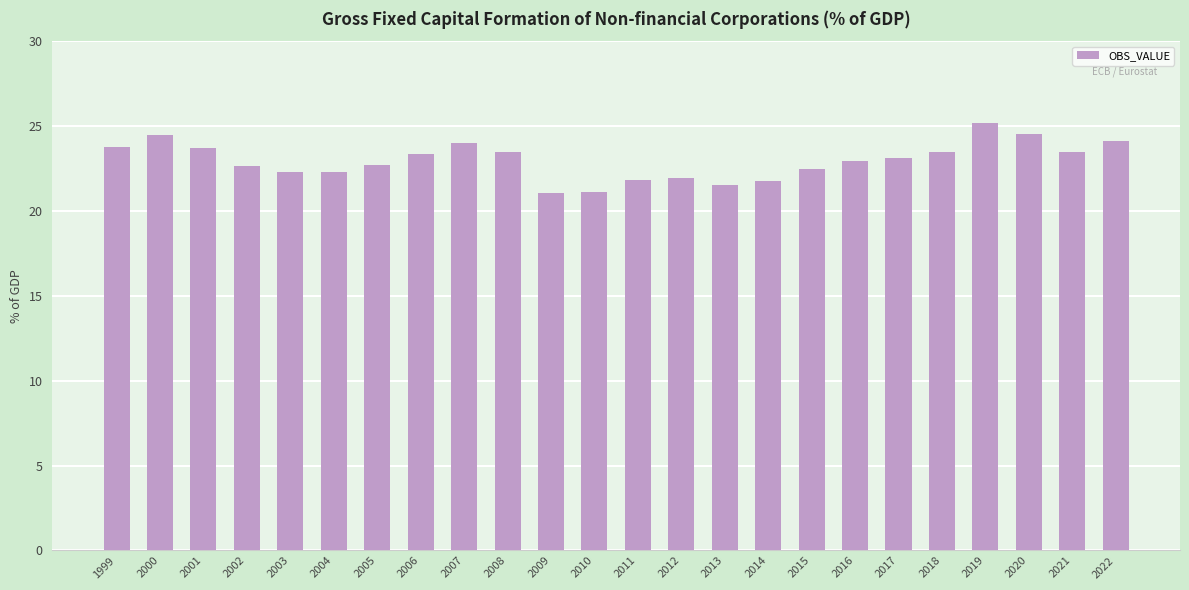

Approximately how many times larger is the value at 2009 compared to 2007?

0.9